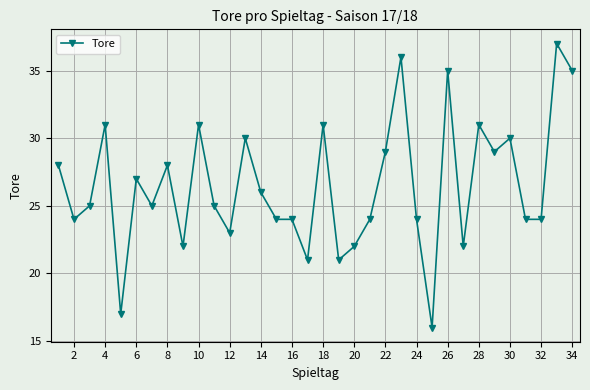

True or false: there are more than 0 points higher than both neighbors.

True